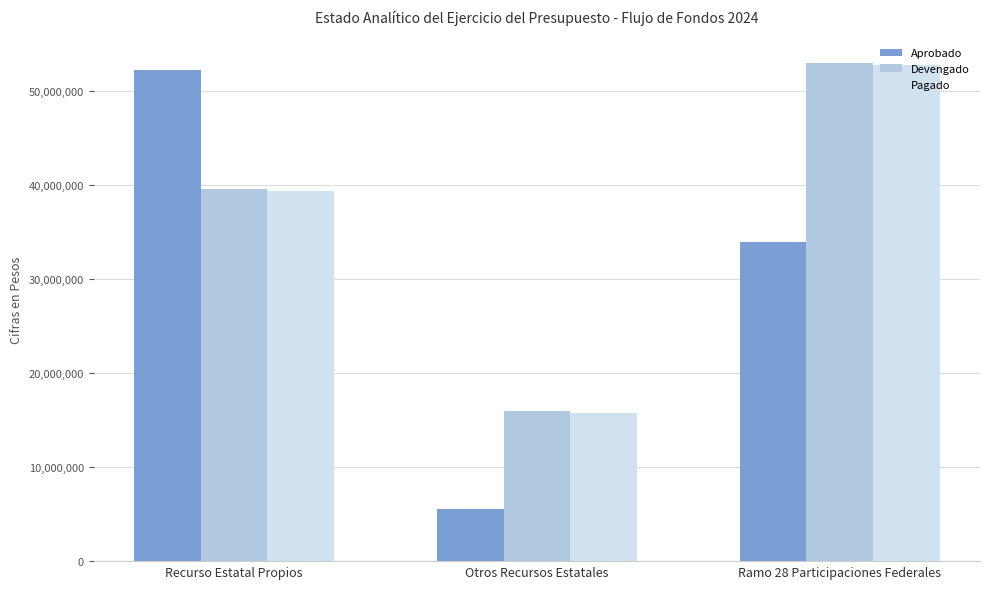

What is the label of the 3rd bar from the left?

Ramo 28 Participaciones Federales